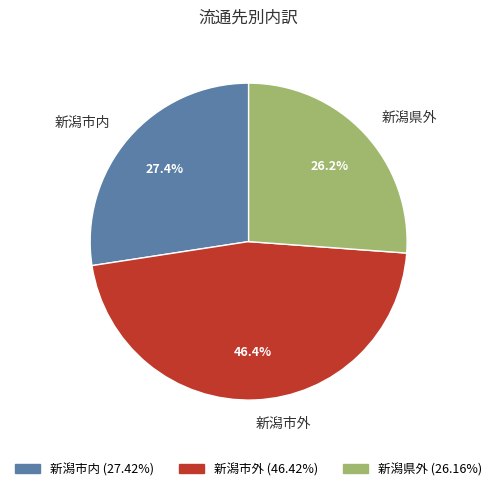

Is it true that 新潟市外 is 53% of the pie?

False